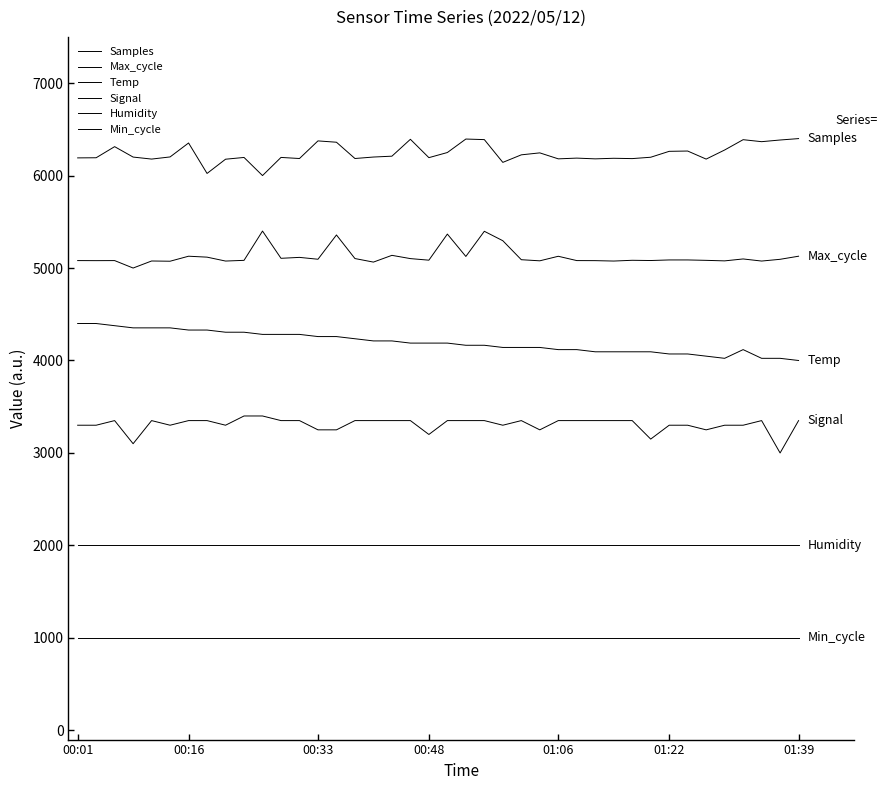

Reading left to right, transcribe all the data shown in this chart.

Samples: 6191.4	6192.7	6312.9	6200.2	6178.5	6201.7	6352.5	6023.1	6177.0	6196.0	6000.0	6196.4	6184.5	6375.1	6360.7	6184.7	6200.5	6209.8	6392.4	6193.9	6249.4	6395.2	6389.0	6142.7	6224.3	6245.6	6181.0	6188.9	6180.9	6187.1	6183.6	6198.3	6262.3	6265.5	6178.3	6276.6	6388.2	6366.7	6384.8	6400.0
Max_cycle: 5080.6	5080.0	5080.6	5000.0	5076.2	5073.7	5127.9	5117.8	5075.6	5083.1	5400.0	5105.2	5115.3	5095.1	5357.8	5102.7	5064.3	5137.3	5102.0	5085.0	5367.2	5125.4	5397.5	5295.4	5090.1	5078.1	5127.2	5080.6	5080.0	5075.6	5083.8	5081.3	5087.6	5087.6	5083.1	5077.5	5098.3	5075.6	5094.5	5127.9
Temp: 4400.0	4400.0	4376.5	4352.9	4352.9	4352.9	4329.4	4329.4	4305.9	4305.9	4282.4	4282.4	4282.4	4258.8	4258.8	4235.3	4211.8	4211.8	4188.2	4188.2	4188.2	4164.7	4164.7	4141.2	4141.2	4141.2	4117.6	4117.6	4094.1	4094.1	4094.1	4094.1	4070.6	4070.6	4047.1	4023.5	4117.6	4023.5	4023.5	4000.0
Signal: 3300.0	3300.0	3350.0	3100.0	3350.0	3300.0	3350.0	3350.0	3300.0	3400.0	3400.0	3350.0	3350.0	3250.0	3250.0	3350.0	3350.0	3350.0	3350.0	3200.0	3350.0	3350.0	3350.0	3300.0	3350.0	3250.0	3350.0	3350.0	3350.0	3350.0	3350.0	3150.0	3300.0	3300.0	3250.0	3300.0	3300.0	3350.0	3000.0	3350.0
Humidity: 2000.0	2000.0	2000.0	2000.0	2000.0	2000.0	2000.0	2000.0	2000.0	2000.0	2000.0	2000.0	2000.0	2000.0	2000.0	2000.0	2000.0	2000.0	2000.0	2000.0	2000.0	2000.0	2000.0	2000.0	2000.0	2000.0	2000.0	2000.0	2000.0	2000.0	2000.0	2000.0	2000.0	2000.0	2000.0	2000.0	2000.0	2000.0	2000.0	2000.0
Min_cycle: 1000.0	1000.0	1000.0	1000.0	1000.0	1000.0	1000.0	1000.0	1000.0	1000.0	1000.0	1000.0	1000.0	1000.0	1000.0	1000.0	1000.0	1000.0	1000.0	1000.0	1000.0	1000.0	1000.0	1000.0	1000.0	1000.0	1000.0	1000.0	1000.0	1000.0	1000.0	1000.0	1000.0	1000.0	1000.0	1000.0	1000.0	1000.0	1000.0	1000.0